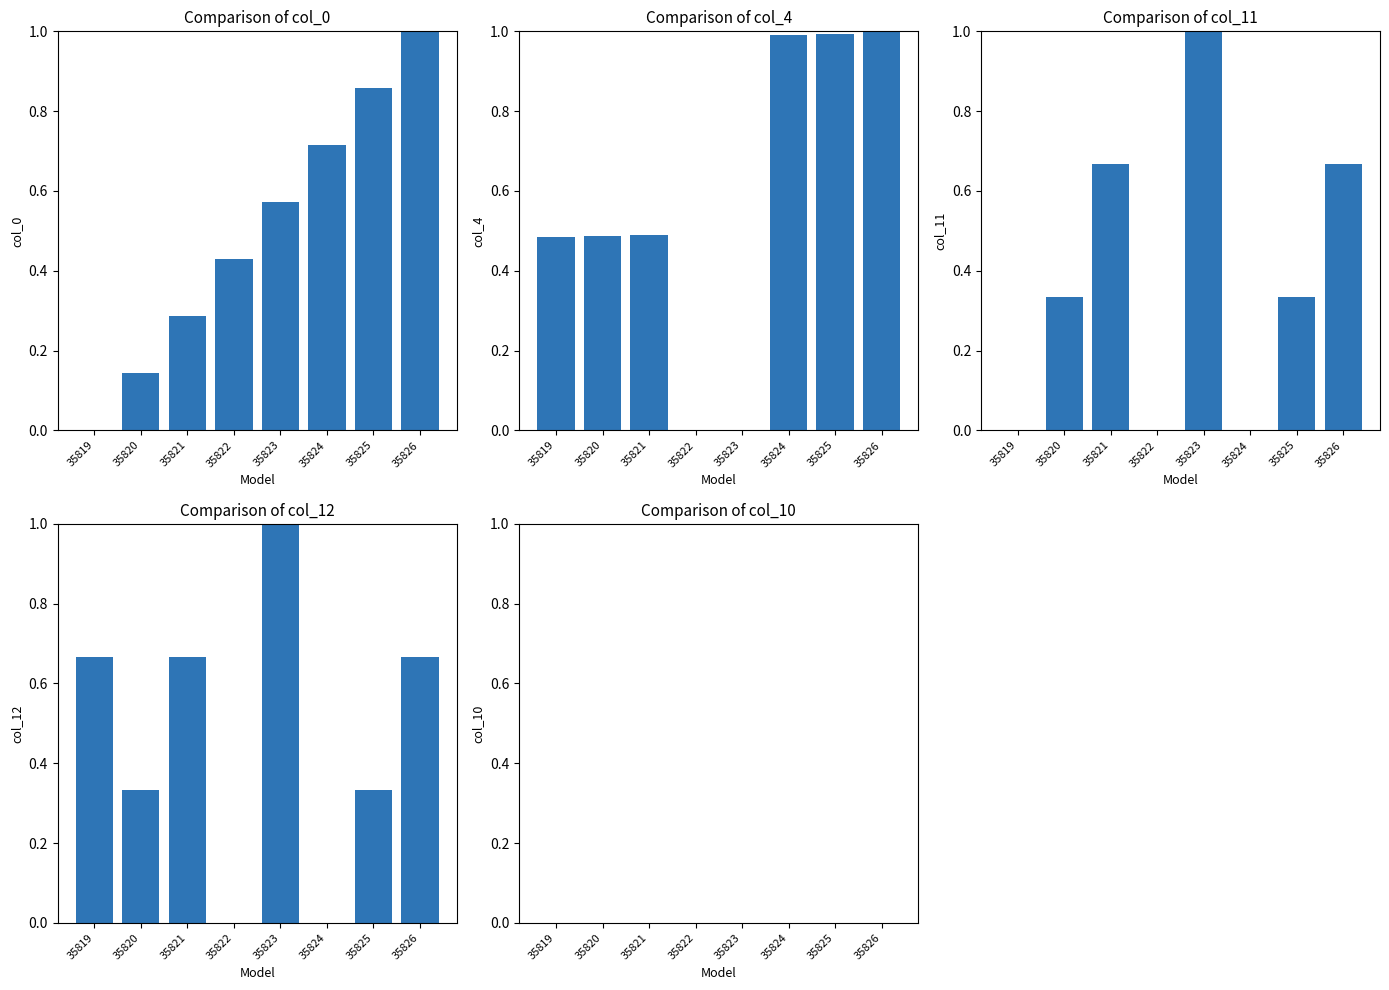

Rank the categories by col_10 value from lowest to highest.

35819, 35820, 35821, 35822, 35823, 35824, 35825, 35826